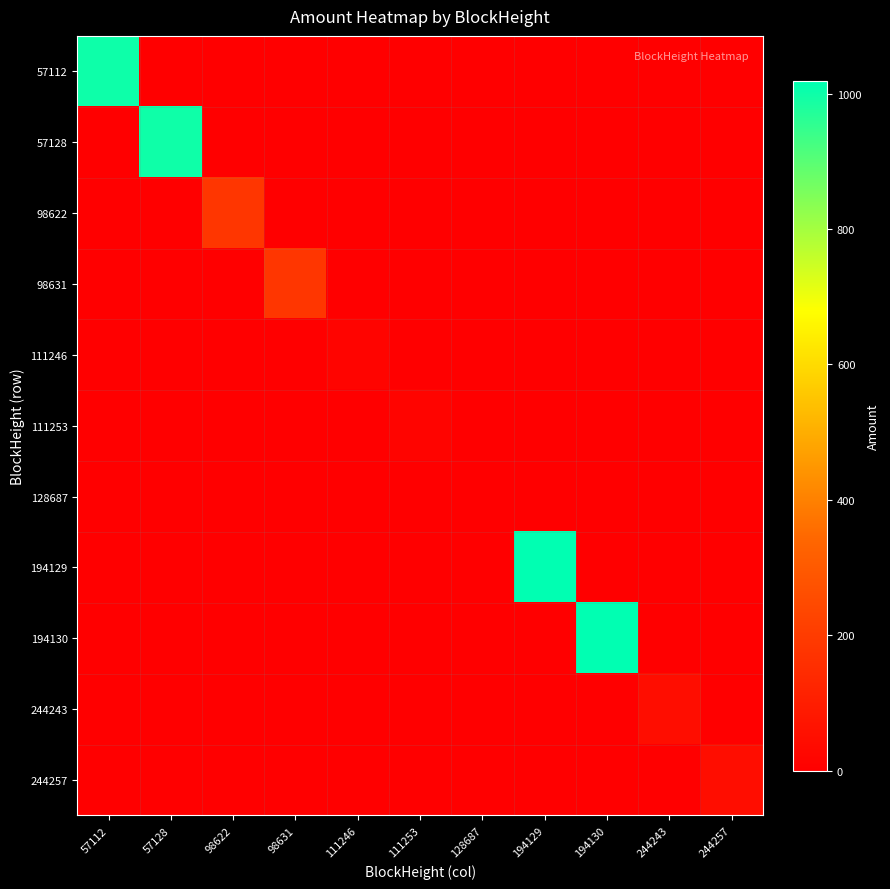

Count the number of data series in this chart.

11